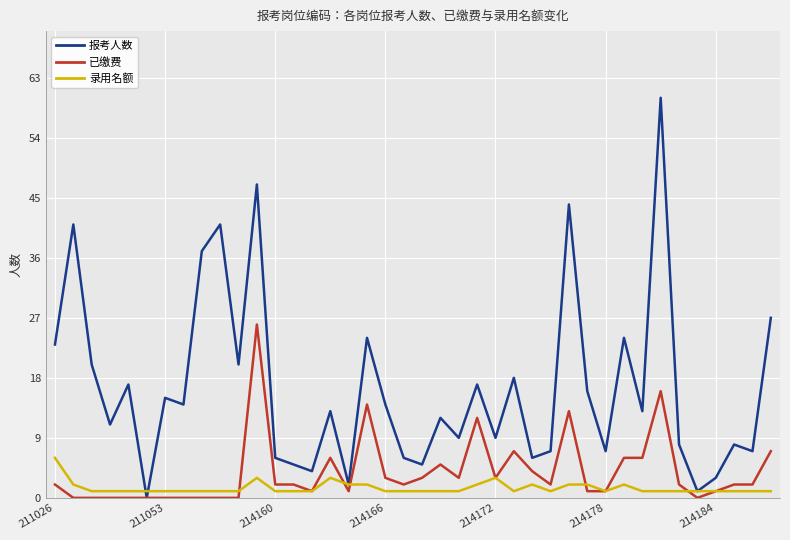

Which series has the largest total across all categories?

报考人数